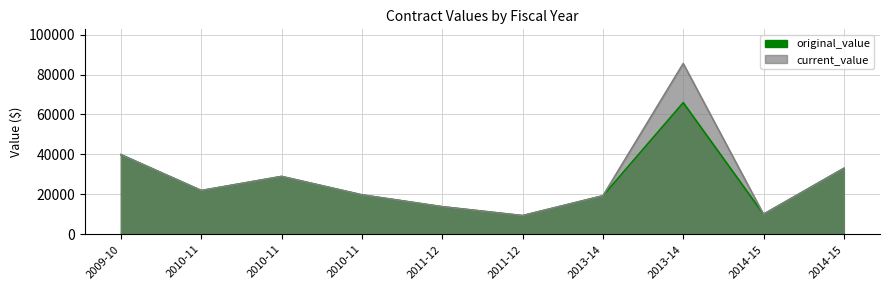

Reading left to right, list all the values displayed in this chart.

original_value: 2009-10=39875.0	2010-11=21898.3	2010-11=28957.7	2010-11=19741.5	2011-12=13800.0	2011-12=9352.0	2013-14=19264.7	2013-14=65900.6	2014-15=10026.9	2014-15=33011.2
current_value: 2009-10=39875.0	2010-11=21898.3	2010-11=28957.7	2010-11=19741.5	2011-12=13800.0	2011-12=9352.0	2013-14=19264.7	2013-14=85516.4	2014-15=10026.9	2014-15=33011.2